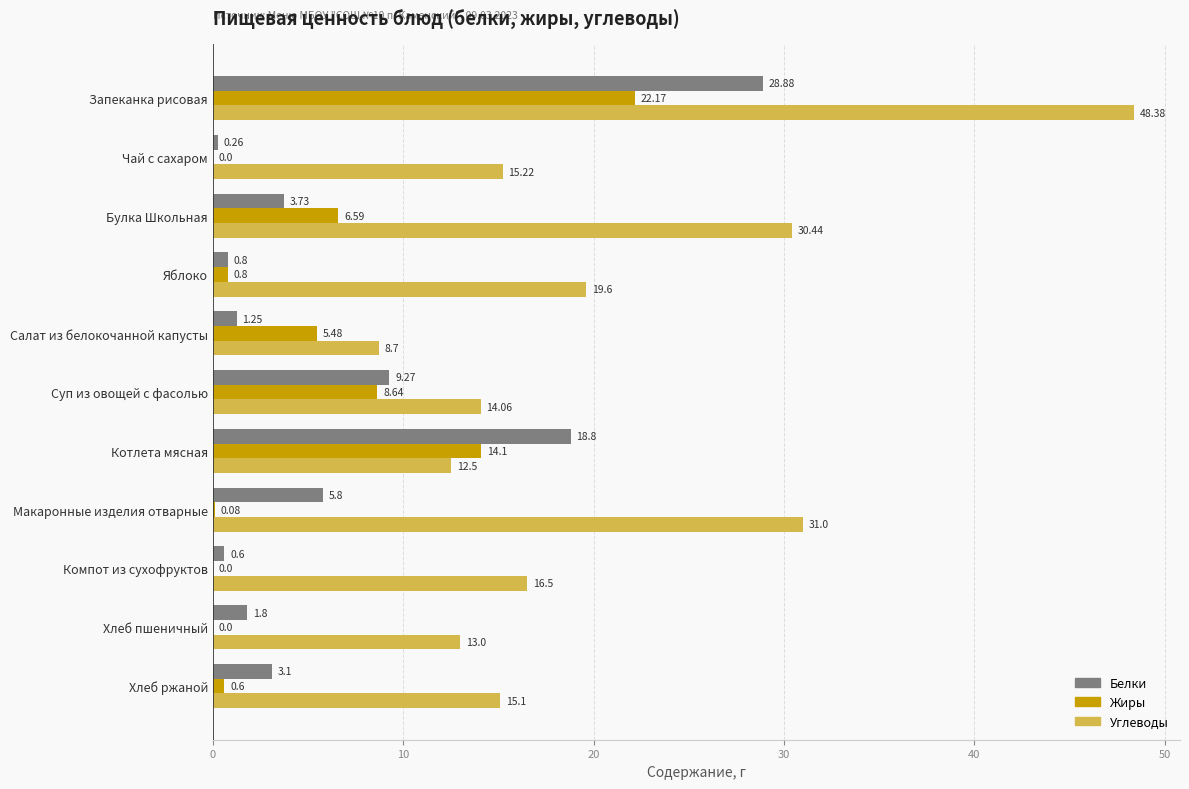

Between Хлеб пшеничный and Хлеб ржаной, which series saw the biggest shift?

Углеводы